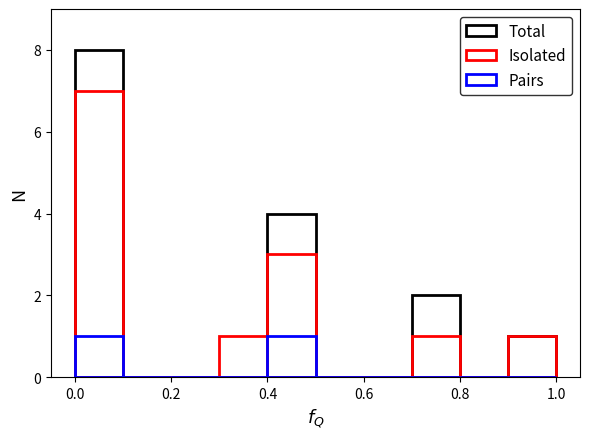

Is it true that Pairs equals 1 at 0.0?

True